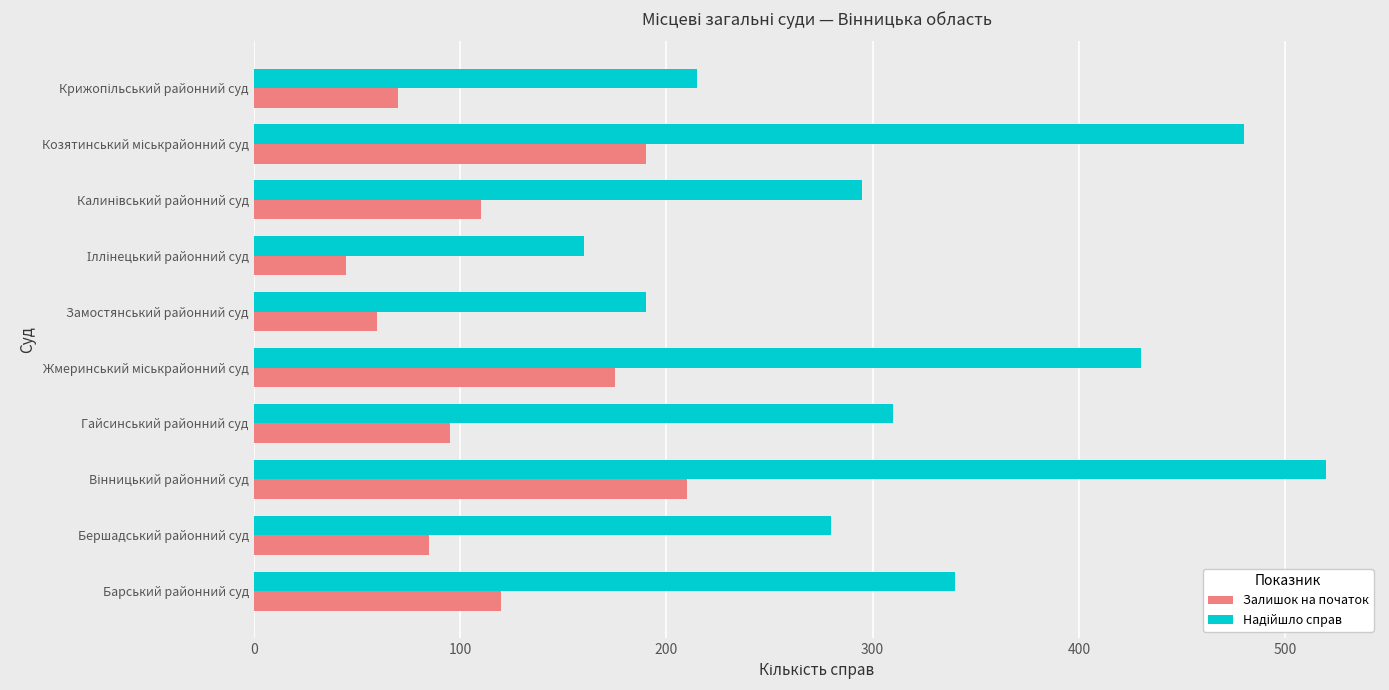

What is the greatest value displayed?

520